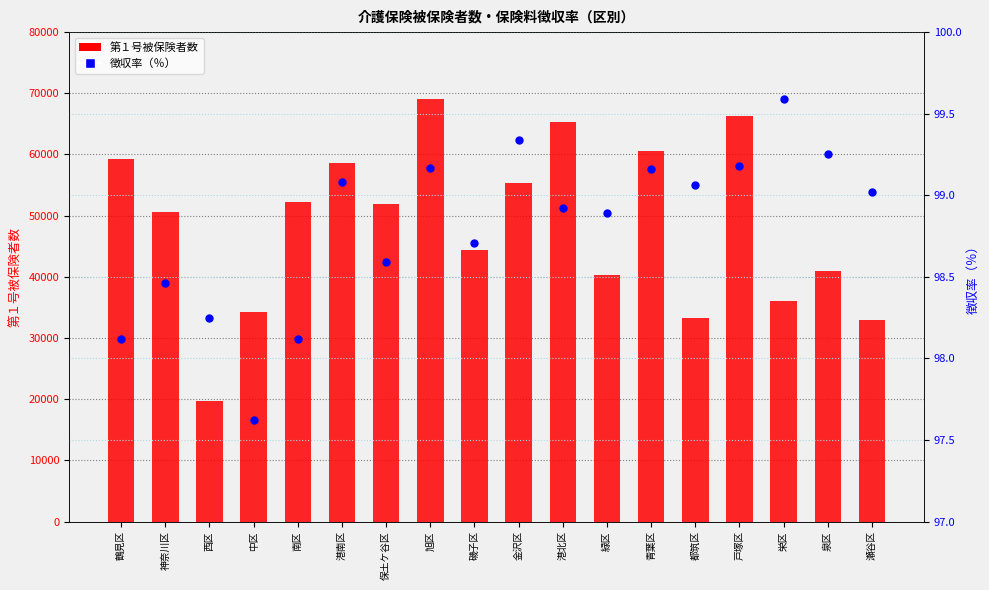

Which series reaches the maximum Y coordinate?

第１号被保険者数